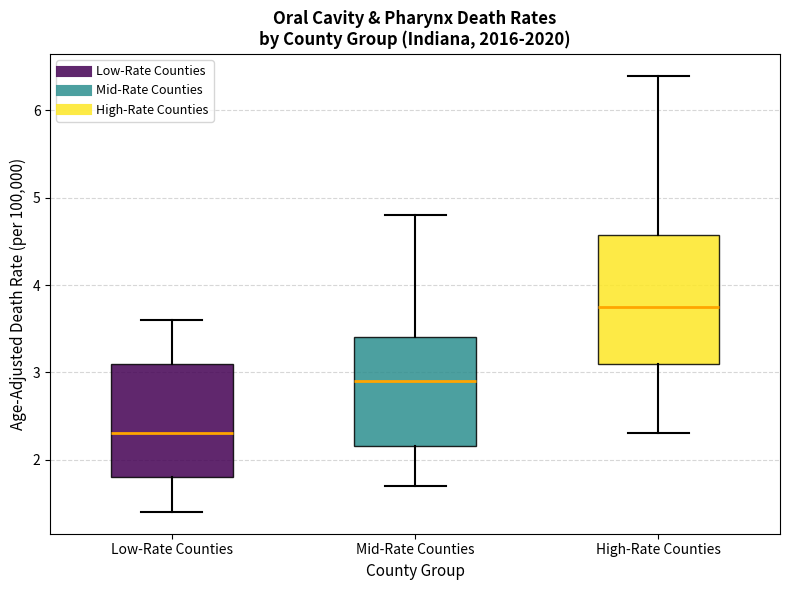

Reading left to right, transcribe this box plot: for each box, give where its median line is, the range the box spans, and where its two whiskers end, as read against the y-axis. The values are not printed on the chart, so give them approximately, as read against the axis.

Low-Rate Counties: median 2.3, box 1.8 to 3.1, whiskers 1.4 to 3.6
Mid-Rate Counties: median 2.9, box 2.2 to 3.4, whiskers 1.7 to 4.8
High-Rate Counties: median 3.8, box 3.1 to 4.6, whiskers 2.3 to 6.4